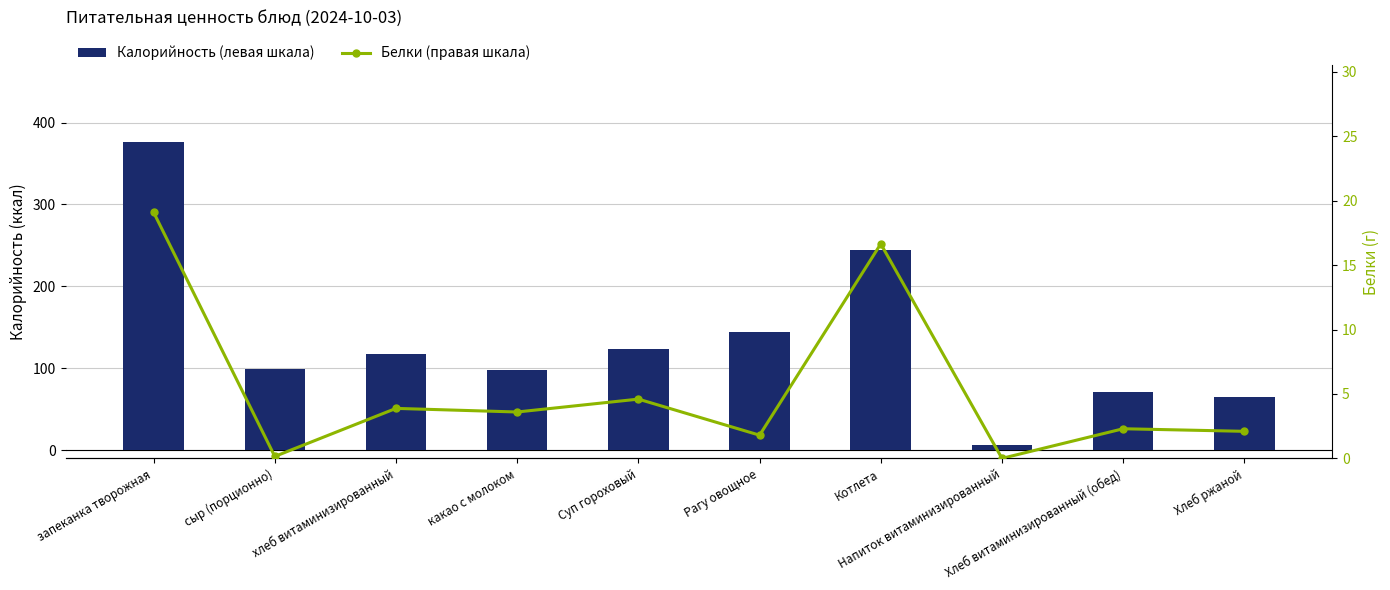

Which has a higher value, запеканка творожная or Рагу овощное?

запеканка творожная